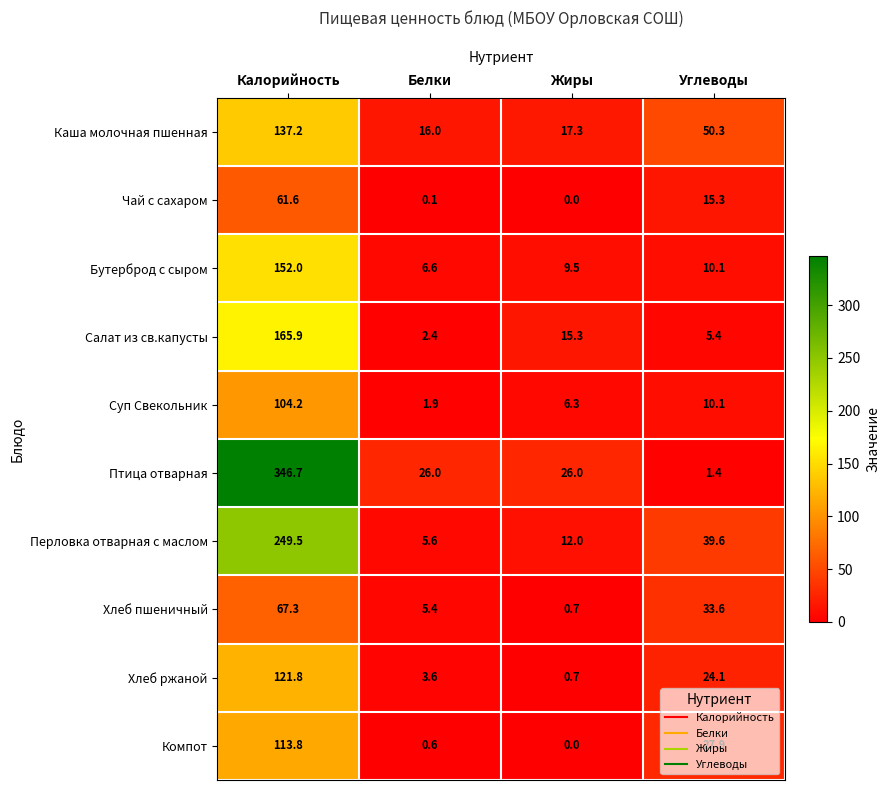

At how many categories does at least one series exceed 244?

1